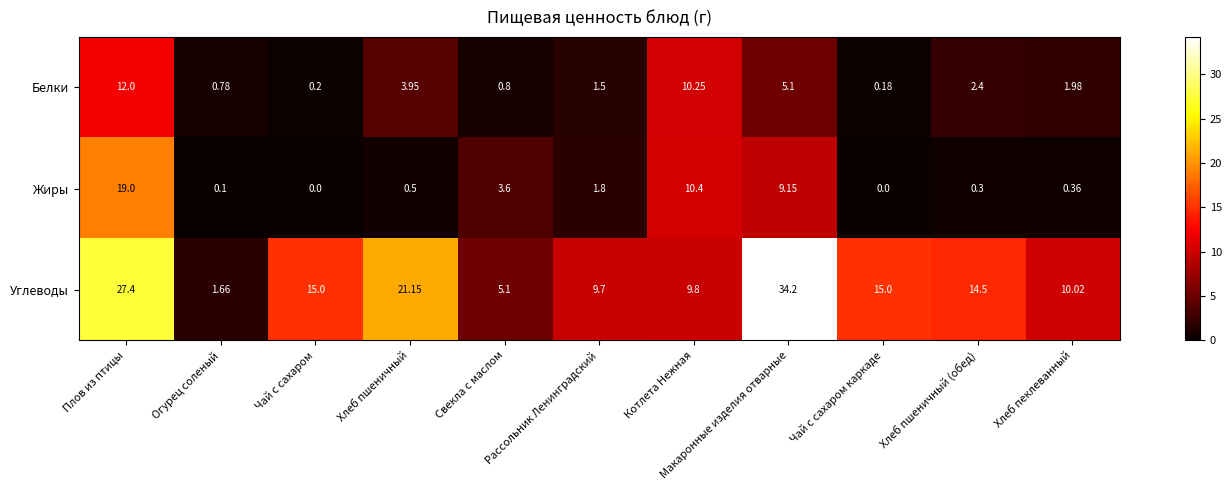

Which category has the highest value in the Углеводы series?

Макаронные изделия отварные